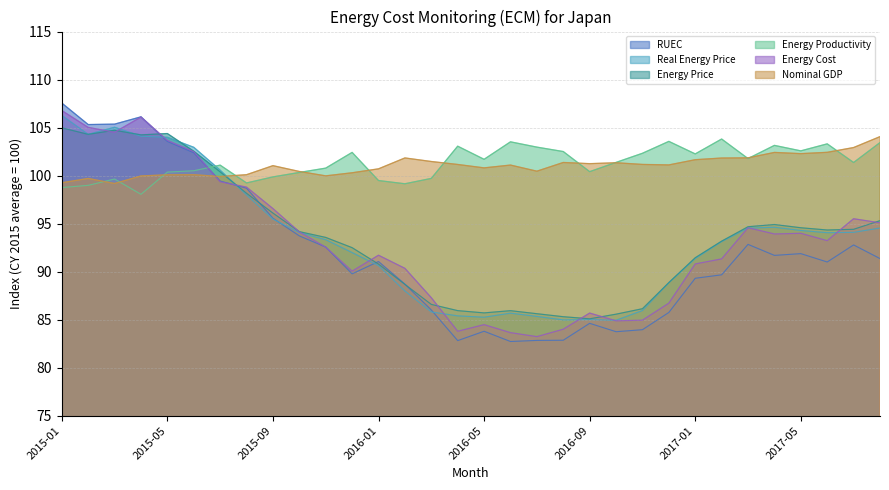

What is the lowest value of the RUEC series?

82.7